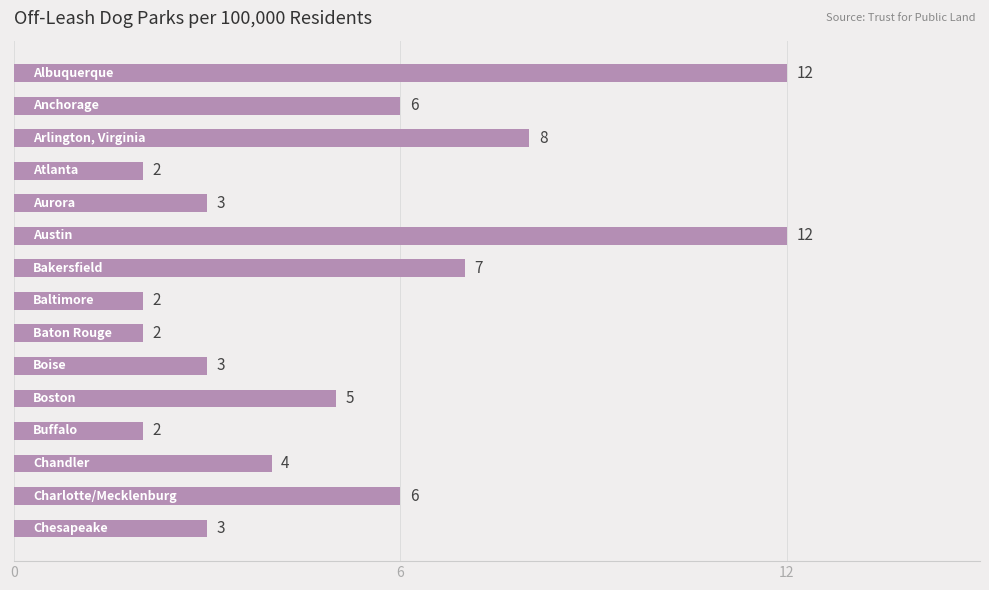

What is the maximum value shown in the chart?

12